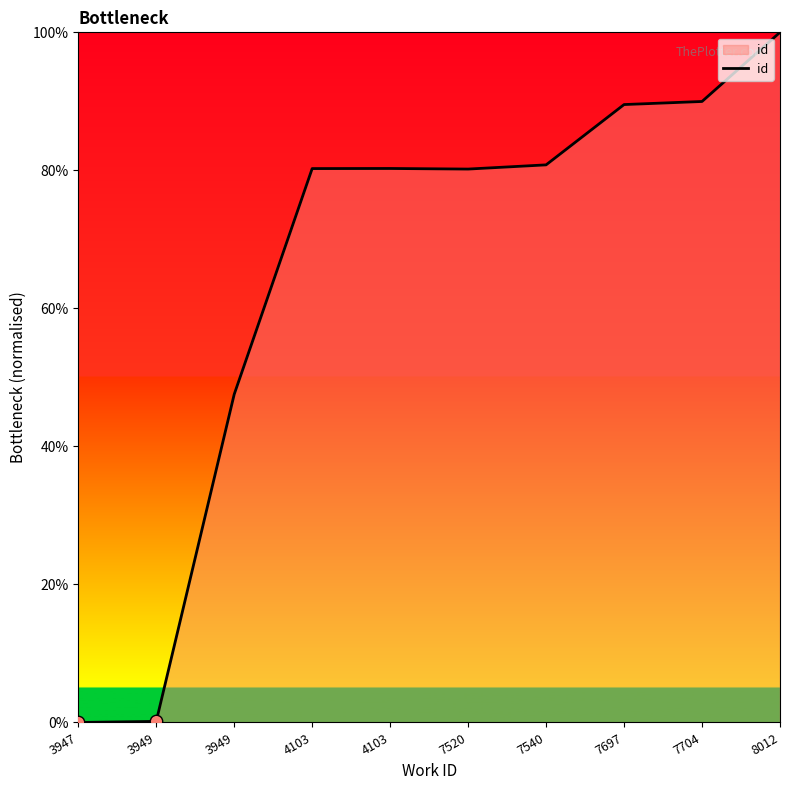

What is the change in value from 3949 to 4103?

+32.7